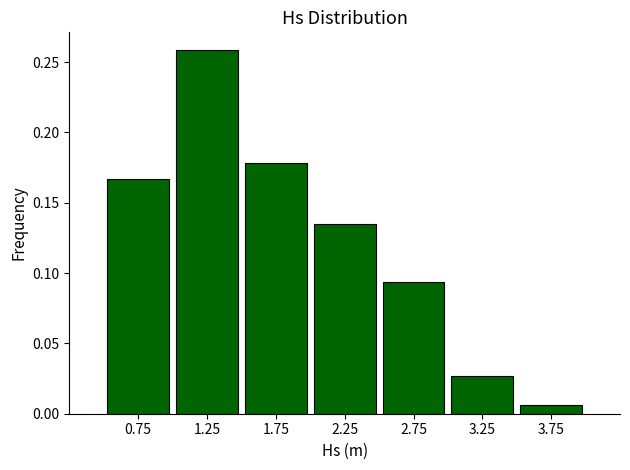

Which label corresponds to the smallest value in the chart?

3.75